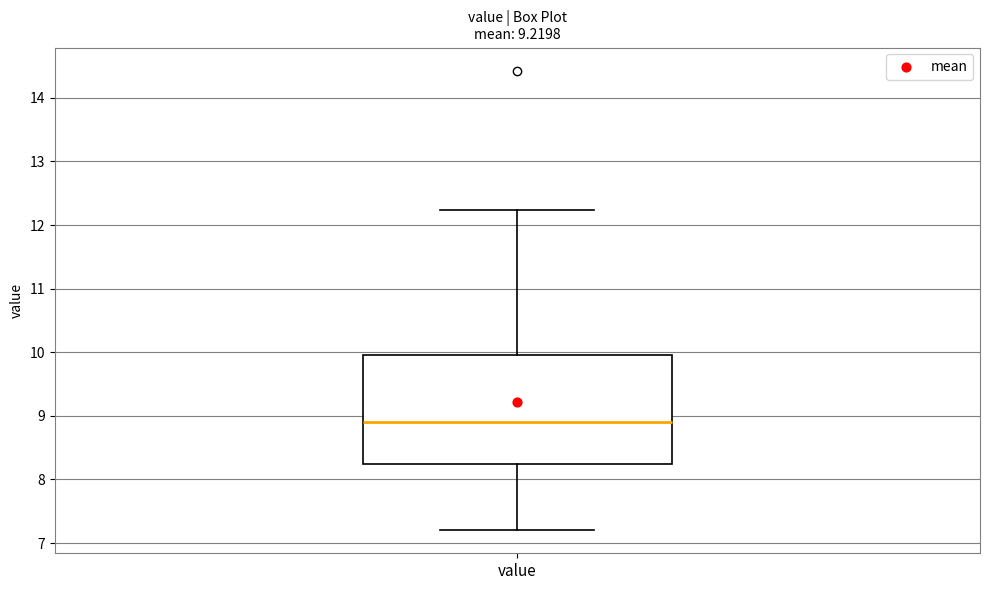

Transcribe this box plot: give where the median line is, the range the box spans, and where the two whiskers end, as read against the y-axis. The values are not printed on the chart, so give them approximately, as read against the axis.

median 8.9, box 8.2 to 10.0, whiskers 7.2 to 12.2